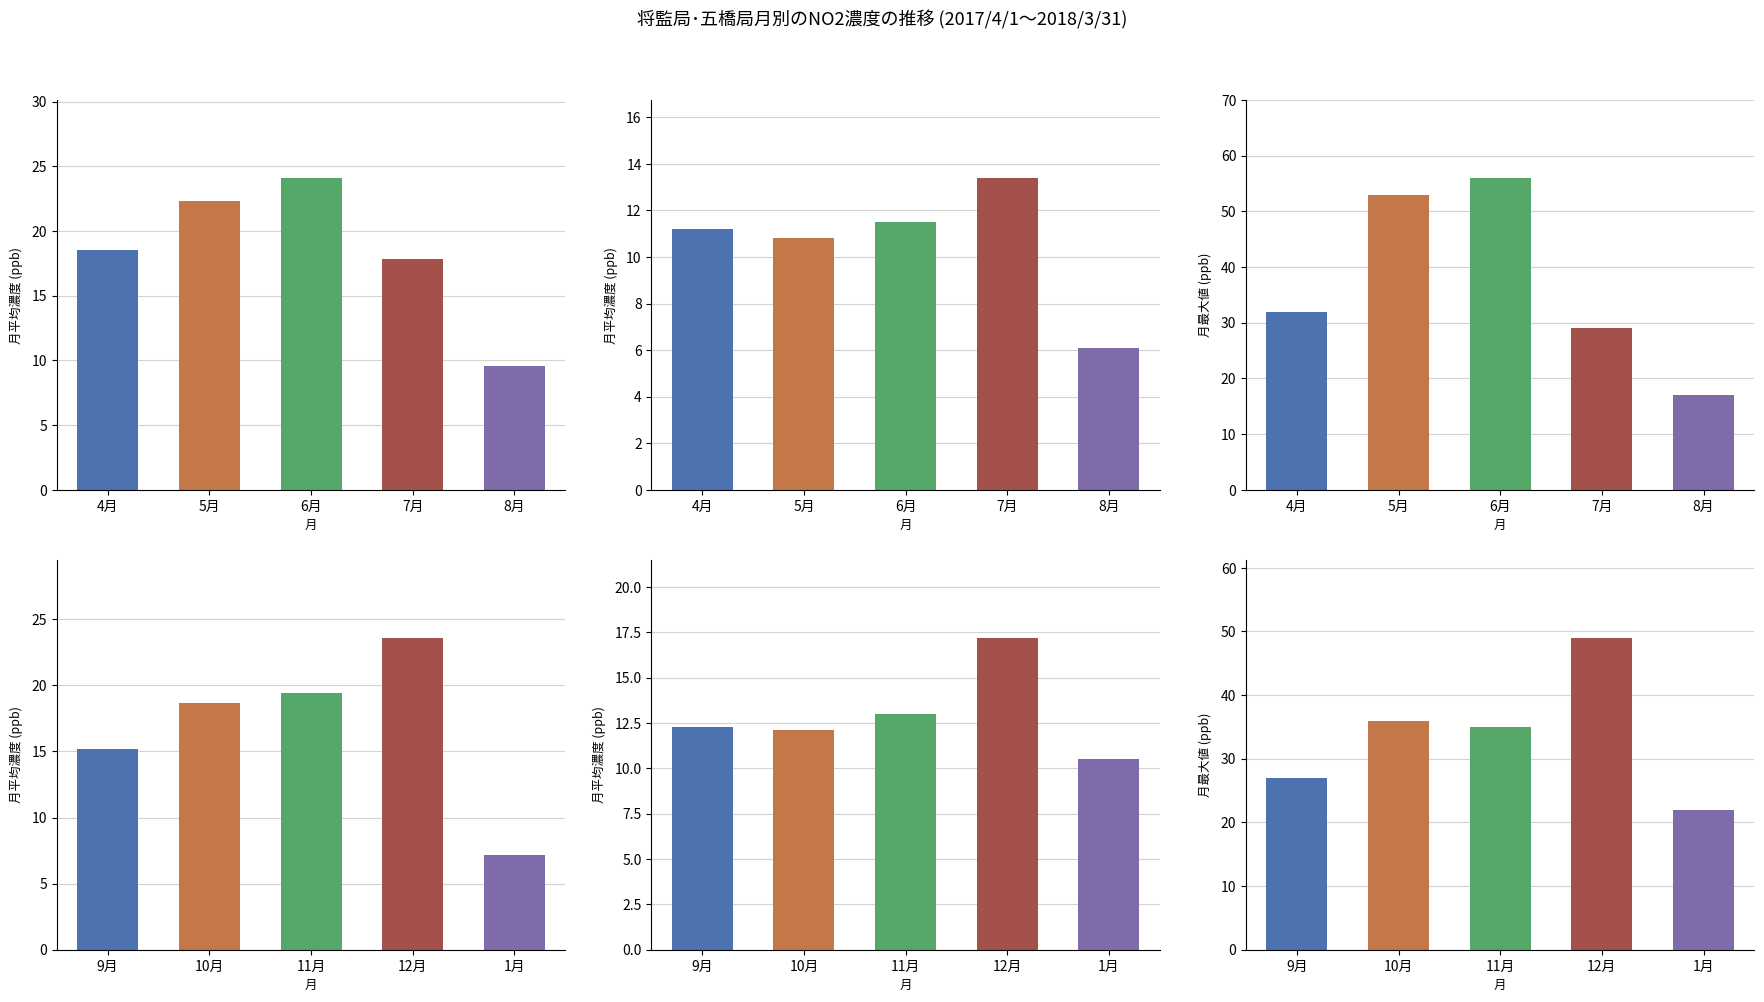

What is the label of the 1st bar from the right?

8月